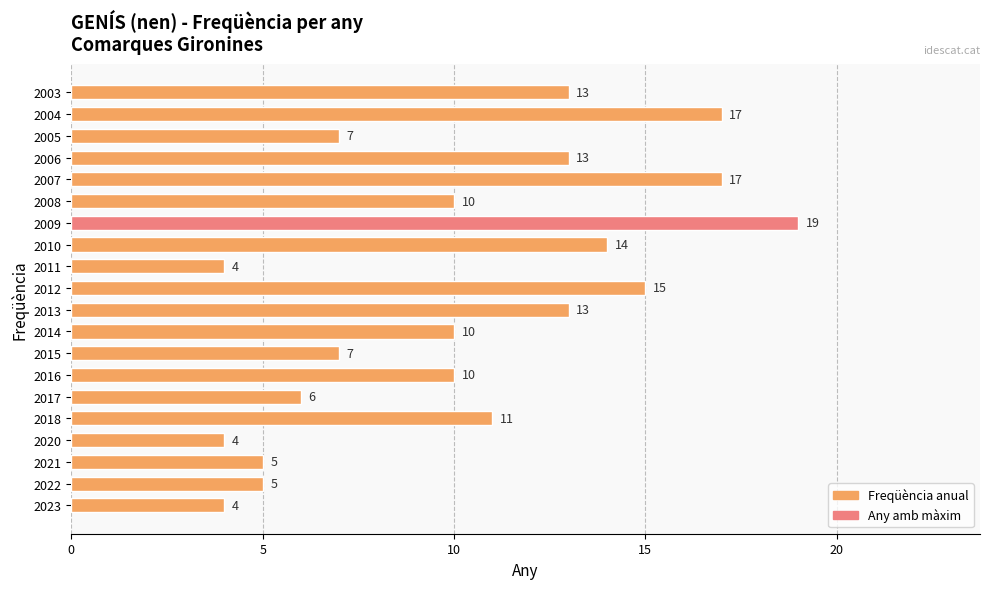

The value at 2015 is 13. True or false?

False